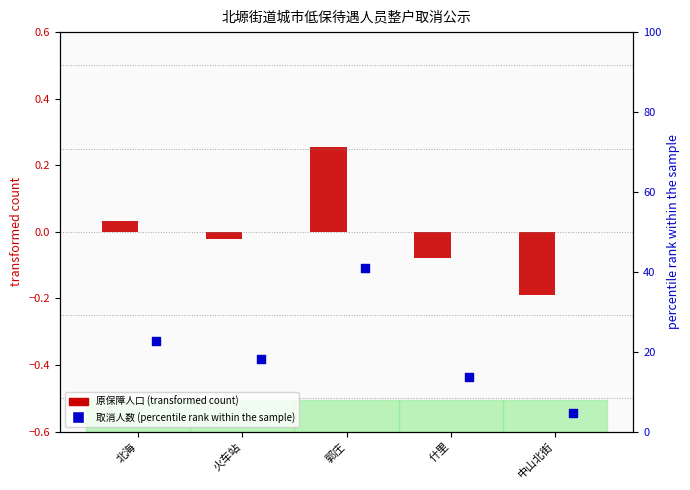

What are all the series names shown in the legend?

原保障人口 (transformed), 取消人数 (percentile)